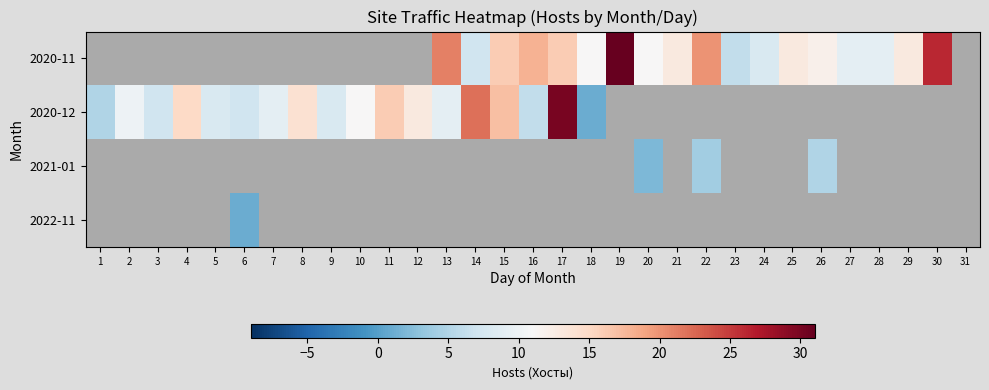

Which series changed the most between 17 and 30?

2020-11